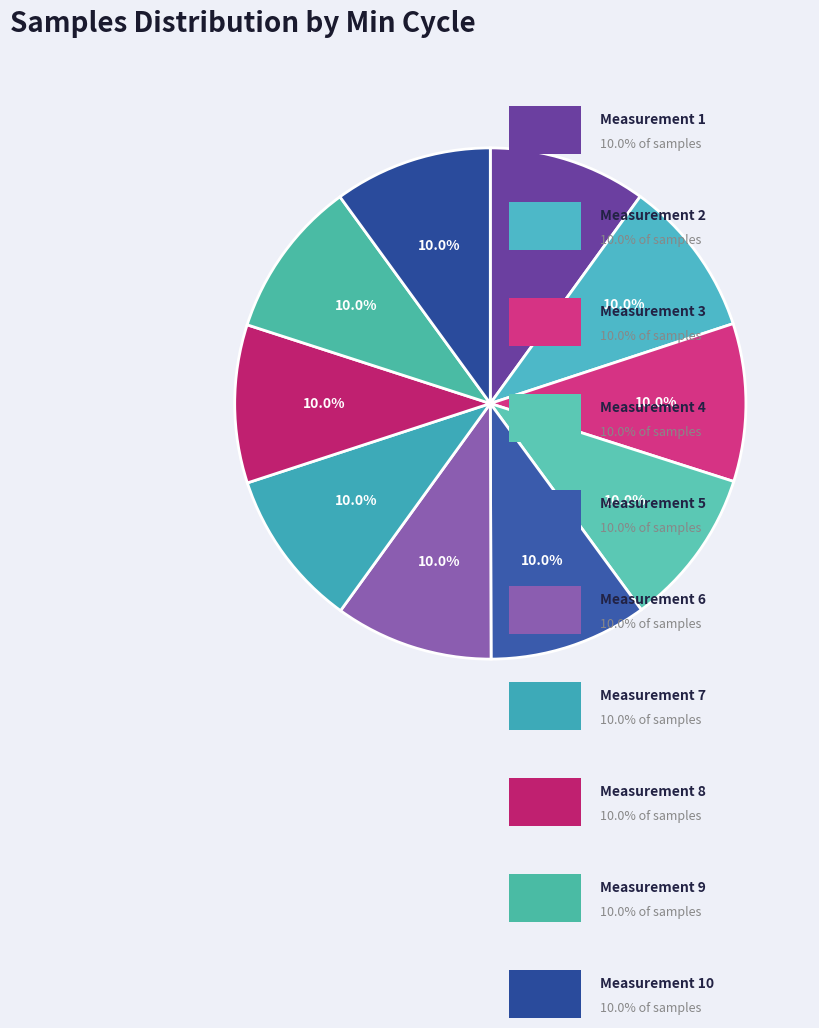

How many segments does this pie chart have?

10